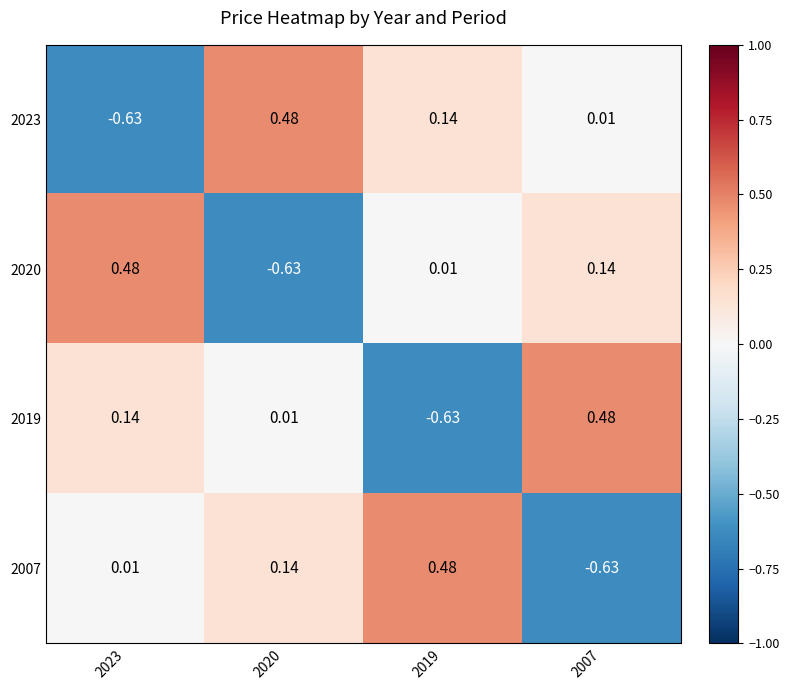

How many values in the 2019 series exceed 0?

3